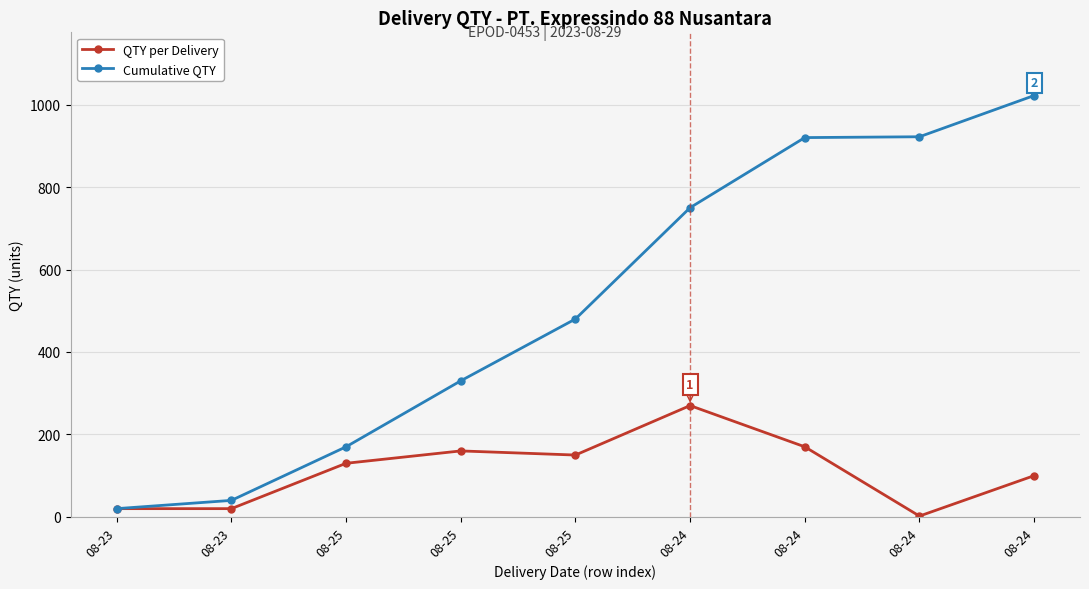

What is the difference between the maximum and second lowest values in the Cumulative QTY series?

982